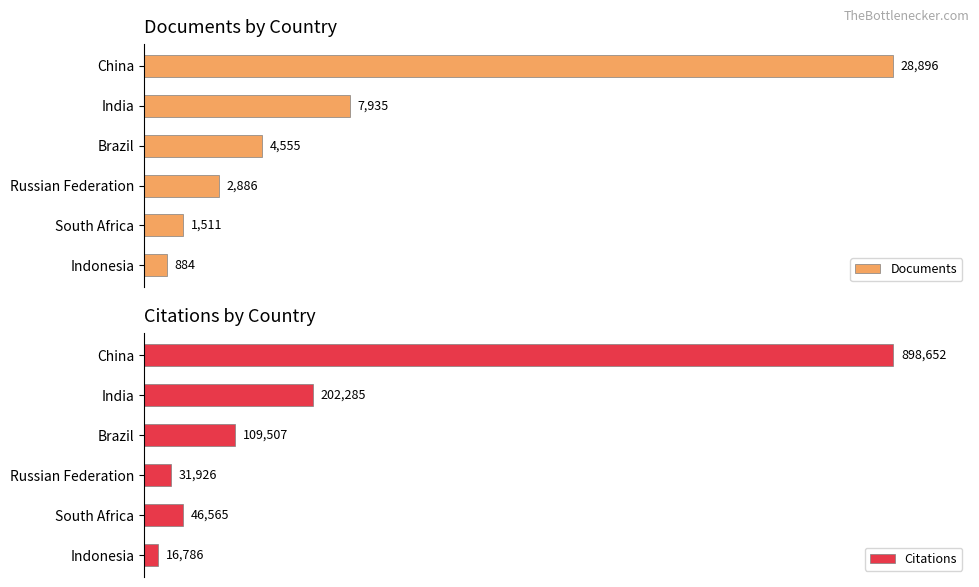

How many series are shown in this chart?

2